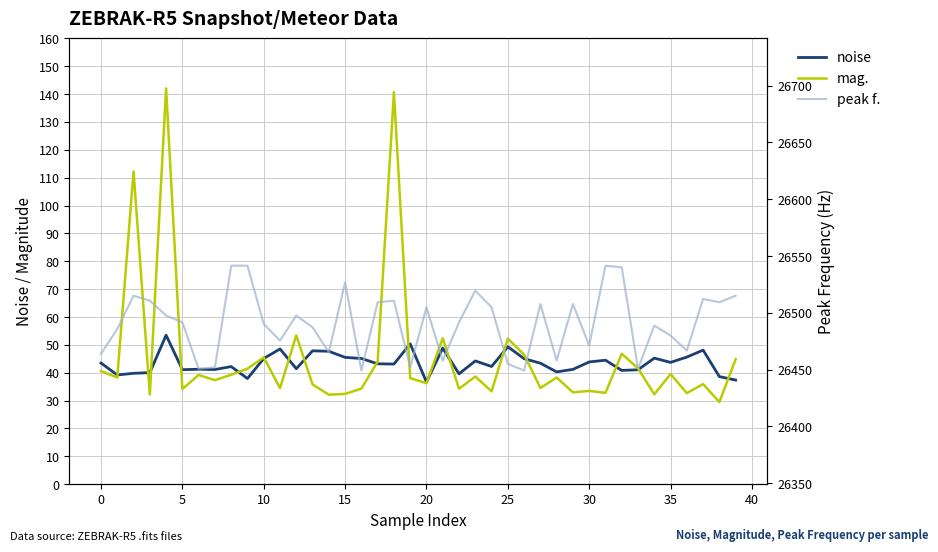

Read the mag. value at 35.

39.6